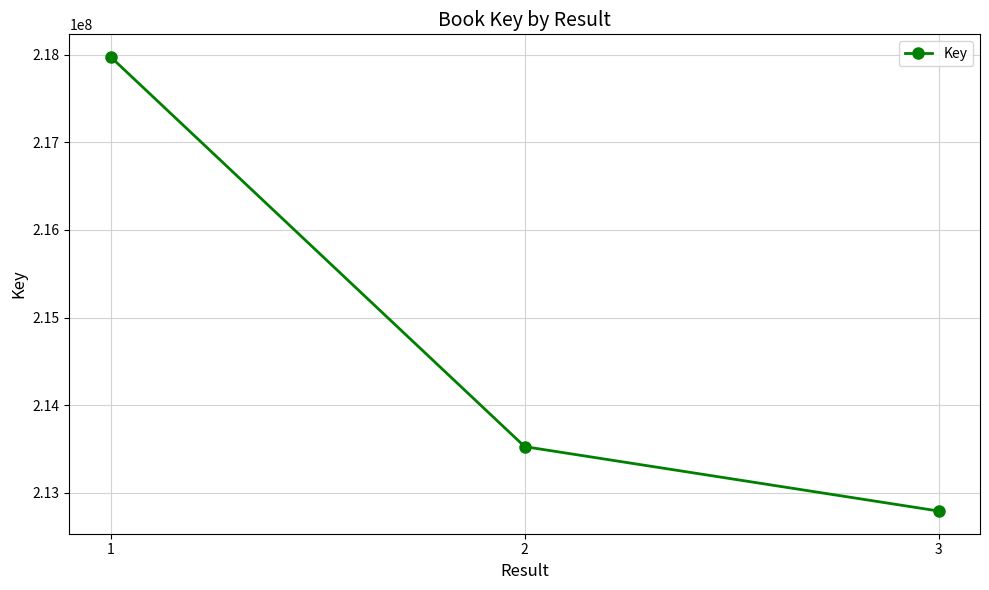

At which label is the value closest to 215383061?

2